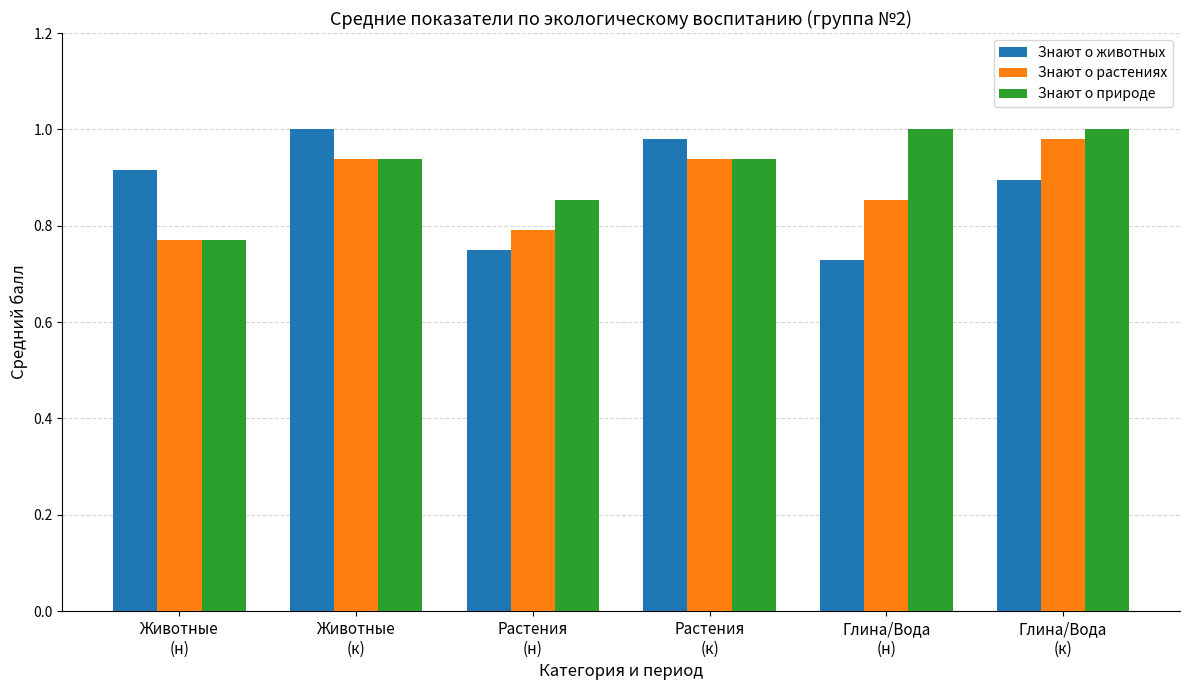

Does the chart contain stacked bars?

No